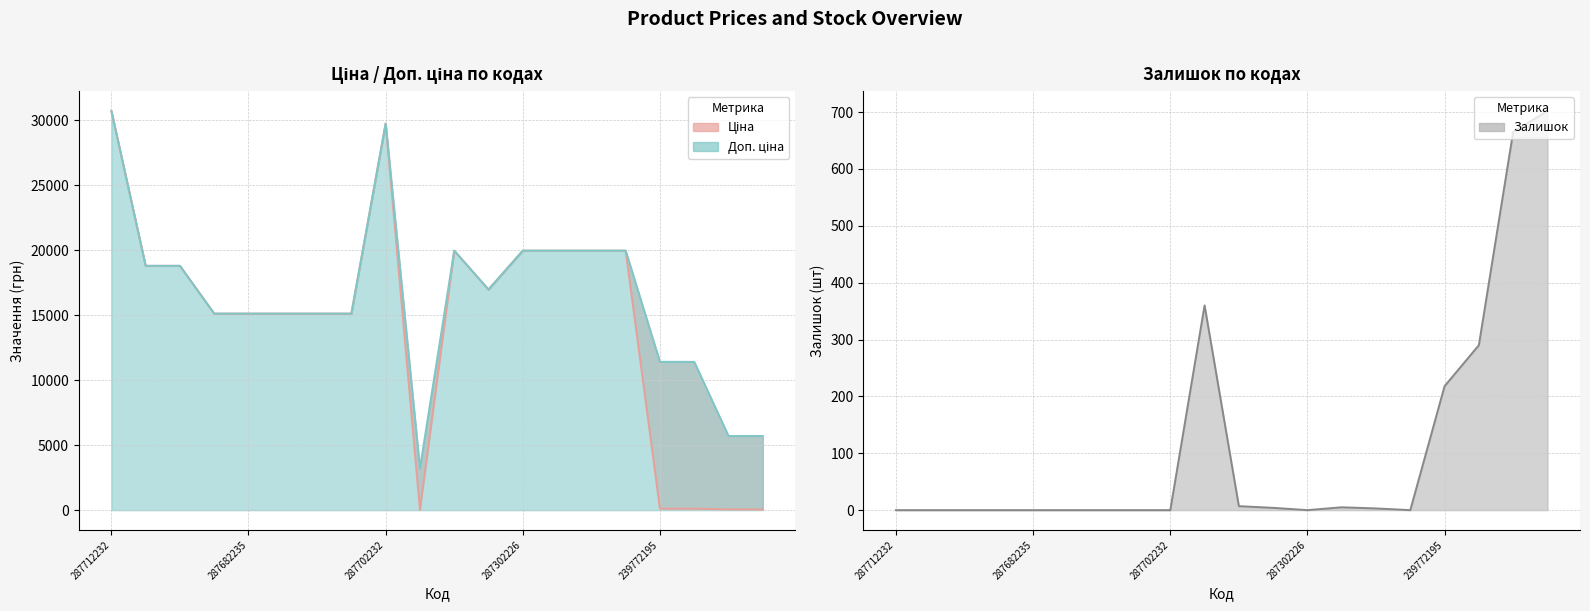

What is the sum of the Доп. ціна values at 287302226 and 239772195?

31374.2